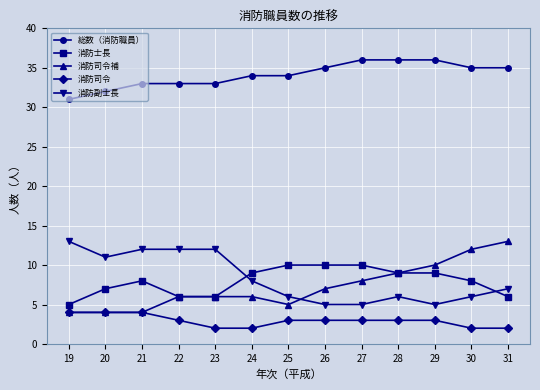

What is the total value across all series at 24?

59